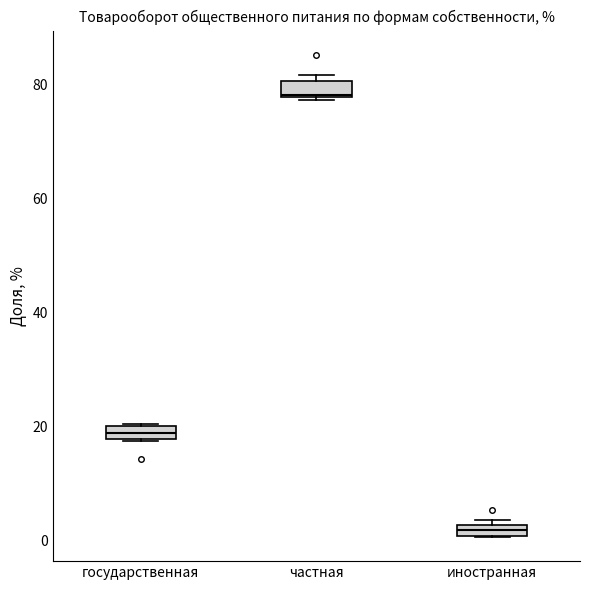

Where is the upper edge of the box for государственная on the y-axis? The values are not printed on the chart, so give them approximately, as read against the axis.

20